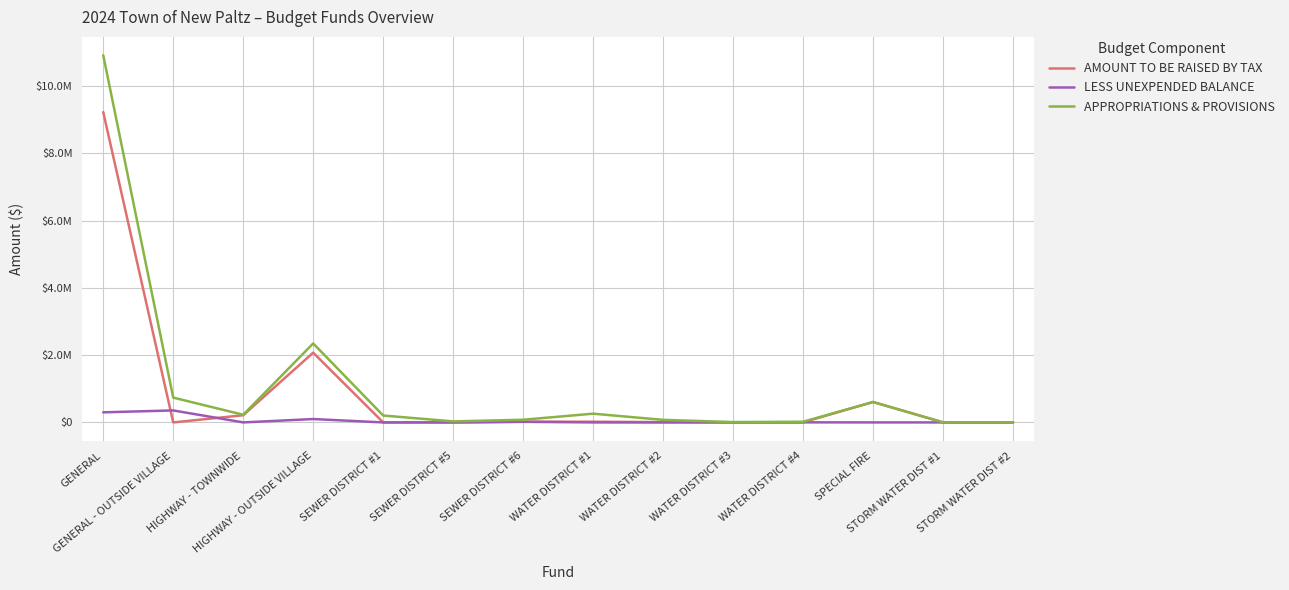

True or false: APPROPRIATIONS & PROVISIONS and LESS UNEXPENDED BALANCE intersect in this chart.

False